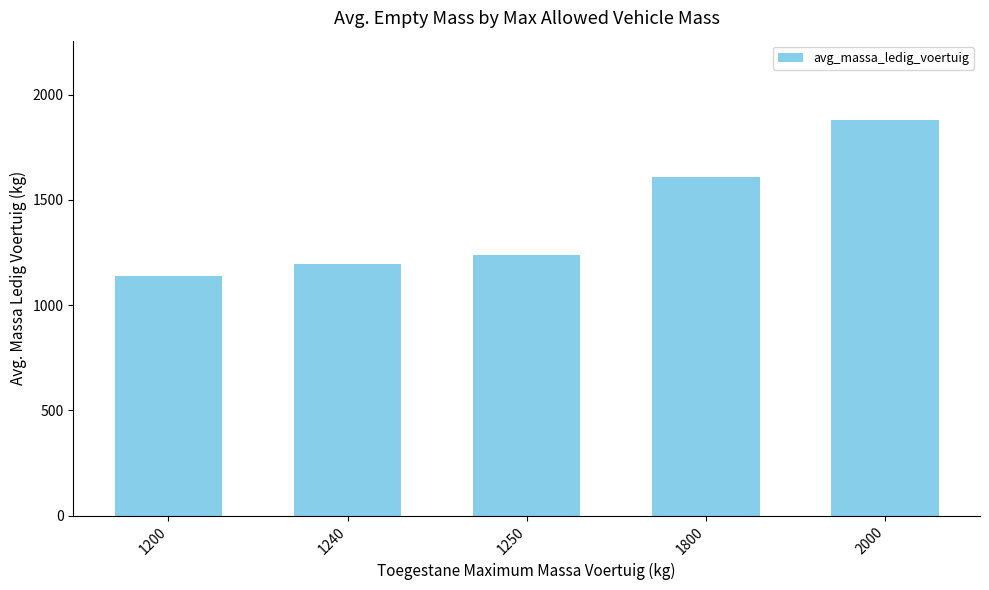

What is the approximate value at 1200, to the nearest 10?

1140